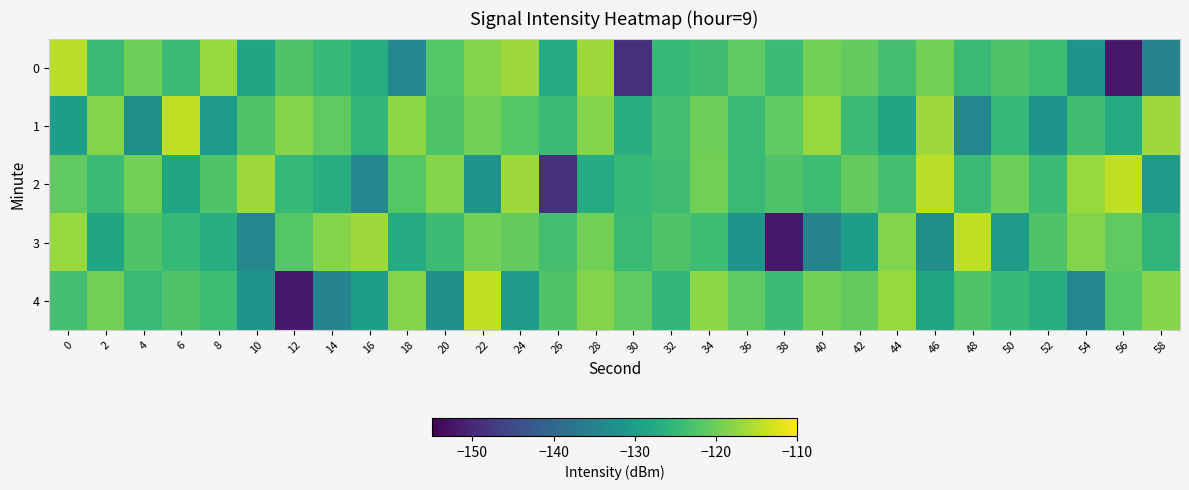

Reading right to left, transcribe all the data shown in this chart.

0: 58=-134.9	56=-152.1	54=-131.6	52=-124.0	50=-122.4	48=-124.6	46=-119.6	44=-123.4	42=-120.8	40=-119.7	38=-124.1	36=-120.9	34=-123.9	32=-124.9	30=-148.9	28=-116.6	26=-127.3	24=-116.6	22=-118.3	20=-121.8	18=-134.2	16=-126.9	14=-124.9	12=-122.4	10=-128.6	8=-116.9	6=-124.2	4=-119.8	2=-124.4	0=-114.6
1: 58=-116.6	56=-127.3	54=-123.9	52=-131.6	50=-124.9	48=-134.2	46=-116.6	44=-128.6	42=-124.1	40=-116.9	38=-120.9	36=-124.6	34=-119.8	32=-123.4	30=-126.9	28=-118.3	26=-124.2	24=-121.8	22=-119.6	20=-122.4	18=-117.7	16=-125.4	14=-121.0	12=-118.4	10=-122.5	8=-130.2	6=-114.3	4=-132.7	2=-118.4	0=-129.9
2: 58=-130.2	56=-114.3	54=-116.9	52=-124.2	50=-119.8	48=-124.4	46=-114.6	44=-123.4	42=-120.8	40=-124.0	38=-122.4	36=-124.6	34=-119.6	32=-123.9	30=-124.9	28=-127.3	26=-148.9	24=-116.6	22=-131.6	20=-118.3	18=-121.8	16=-134.2	14=-126.9	12=-124.9	10=-116.6	8=-122.4	6=-128.6	4=-119.7	2=-124.1	0=-120.9
3: 58=-125.4	56=-121.0	54=-118.4	52=-122.5	50=-130.2	48=-114.3	46=-132.7	44=-118.4	42=-129.9	40=-134.9	38=-152.1	36=-131.6	34=-124.0	32=-122.4	30=-124.6	28=-119.6	26=-123.4	24=-120.8	22=-119.7	20=-124.1	18=-127.3	16=-116.6	14=-118.3	12=-121.8	10=-134.2	8=-126.9	6=-124.9	4=-122.4	2=-128.6	0=-116.9
4: 58=-118.3	56=-121.8	54=-134.2	52=-126.9	50=-124.9	48=-122.4	46=-128.6	44=-116.9	42=-120.8	40=-119.7	38=-124.1	36=-120.9	34=-117.7	32=-125.4	30=-121.0	28=-118.4	26=-122.5	24=-130.2	22=-114.3	20=-132.7	18=-118.4	16=-129.9	14=-134.9	12=-152.1	10=-131.6	8=-124.0	6=-122.4	4=-124.6	2=-119.6	0=-123.4